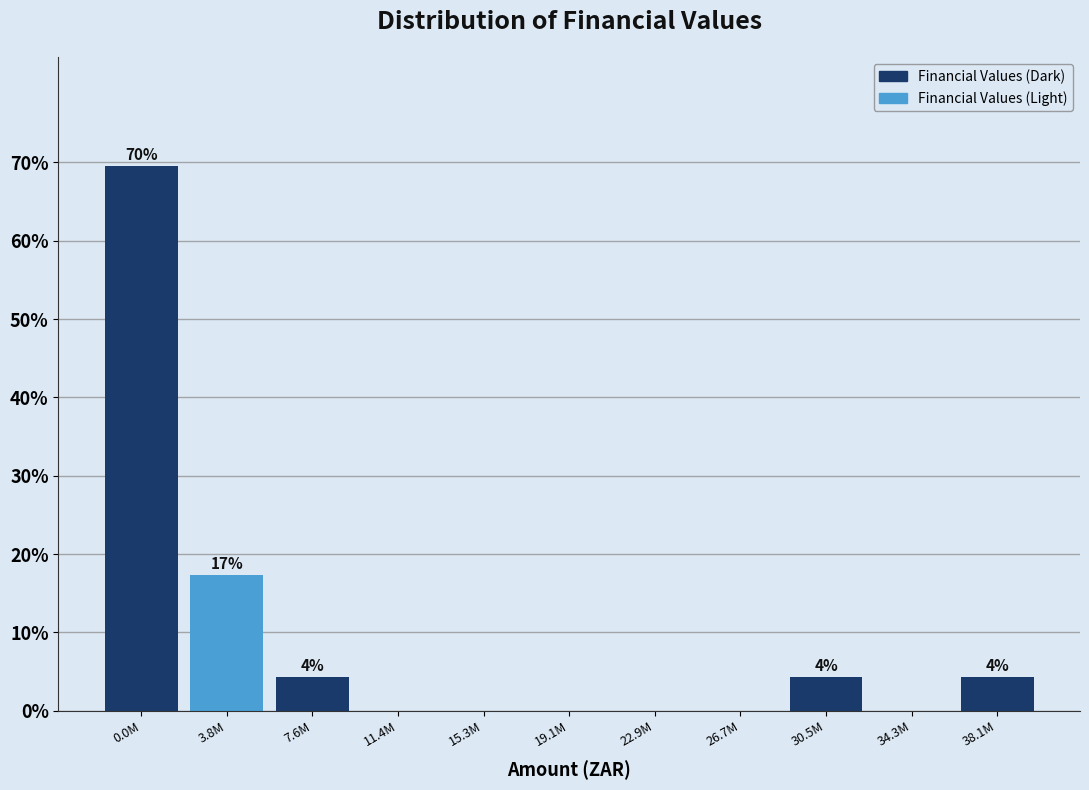

Reading left to right, list all the values displayed in this chart.

0.0M=69.6	3.8M=17.4	7.6M=4.3	11.4M=0.0	15.3M=0.0	19.1M=0.0	22.9M=0.0	26.7M=0.0	30.5M=4.3	34.3M=0.0	38.1M=4.3